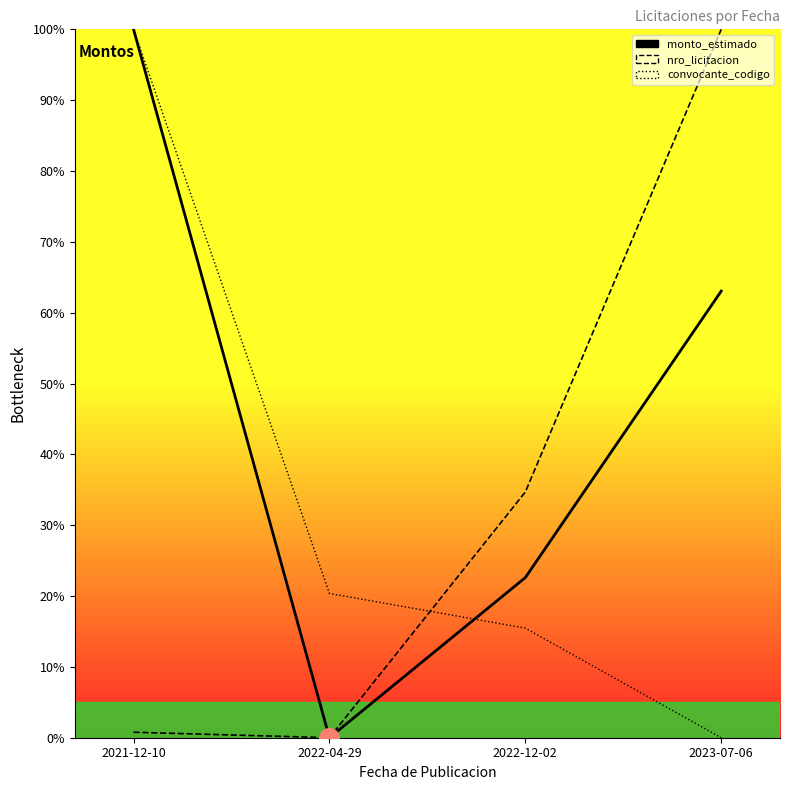

At how many categories does at least one series exceed 11?

4